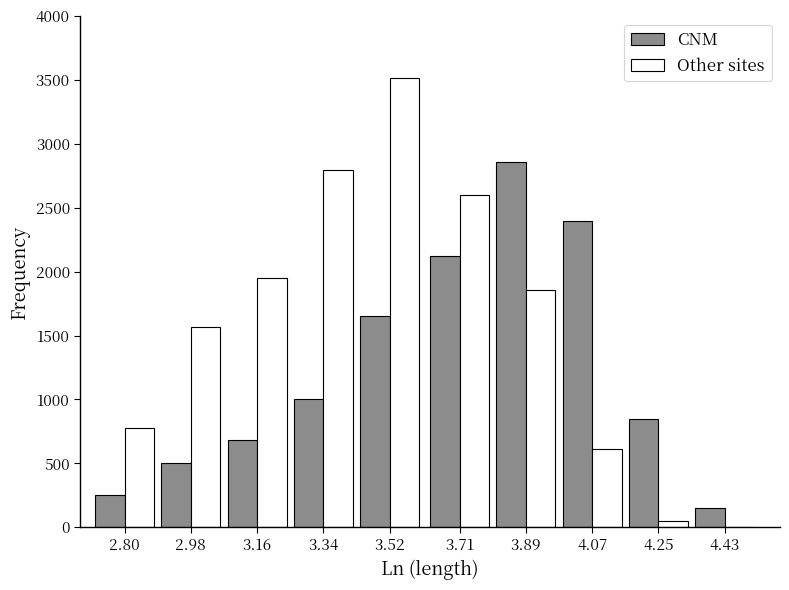

Reading left to right, extract all data points from this chart.

CNM: 2.80=250	2.98=500	3.16=680	3.34=1000	3.52=1650	3.71=2120	3.89=2860	4.07=2400	4.25=850	4.43=150
Other sites: 2.80=780	2.98=1570	3.16=1950	3.34=2800	3.52=3520	3.71=2600	3.89=1860	4.07=610	4.25=50	4.43=0